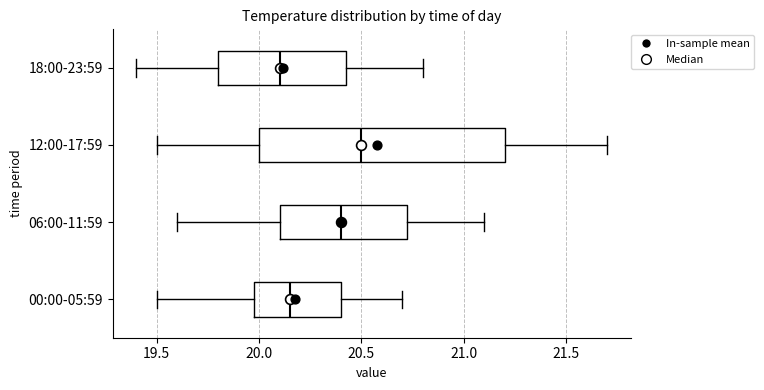

Which box is the widest, from its left edge to its right edge?

12:00-17:59